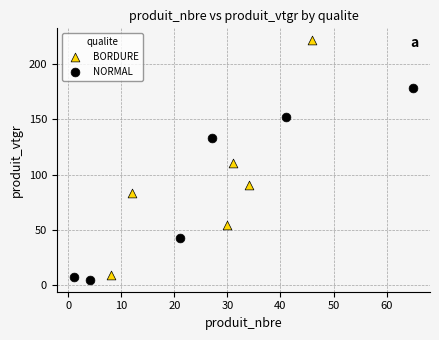

Which series has the widest spread of Y values?

BORDURE